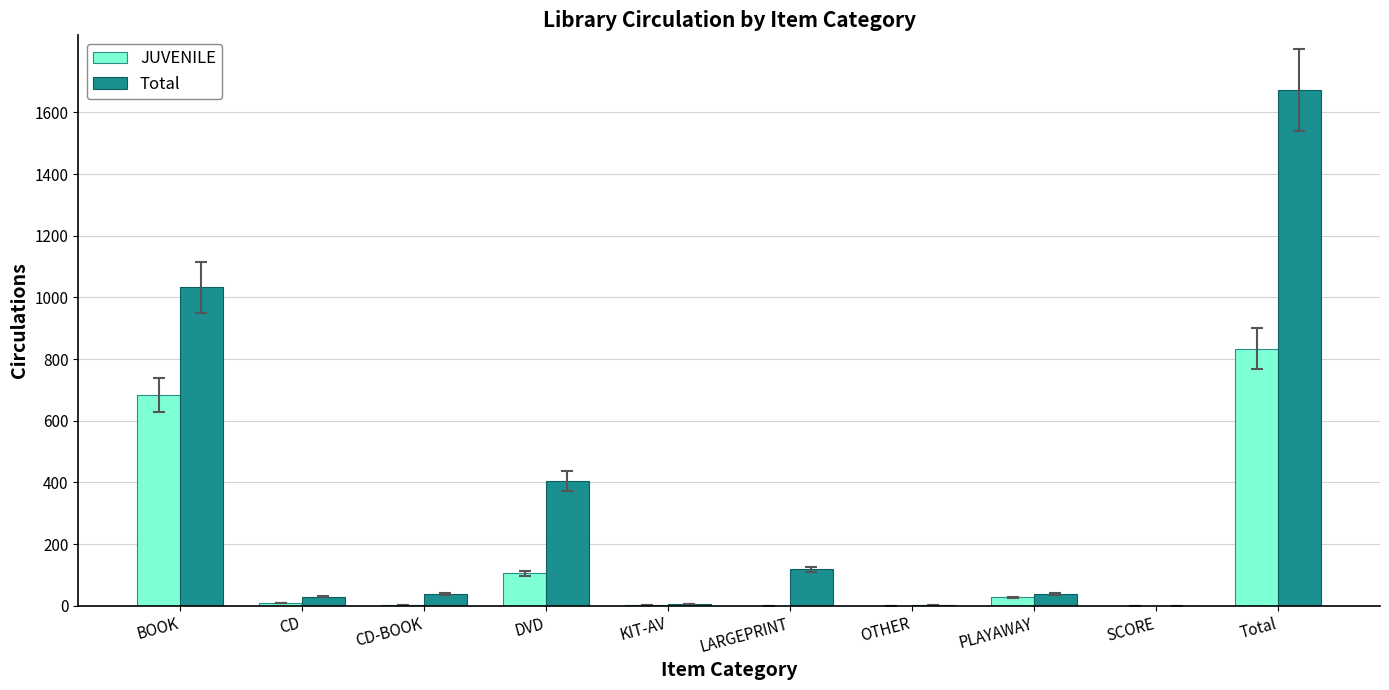

What is the sum of all JUVENILE values?

1668